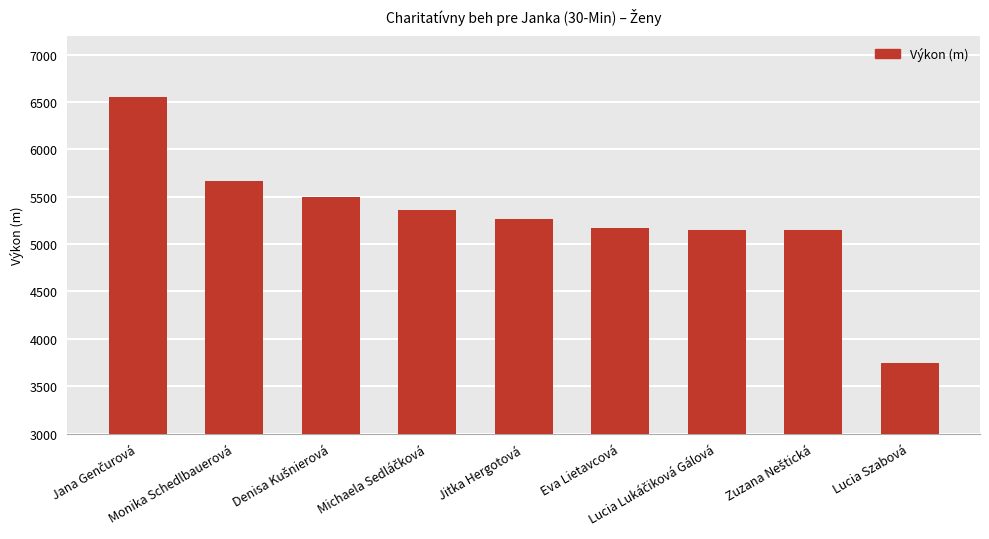

What is the sum of all values?

47575